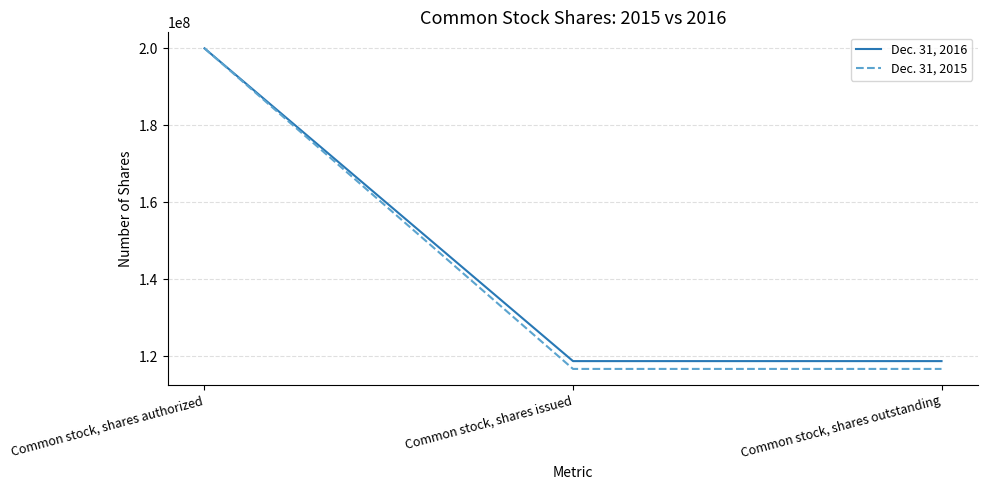

The value of Dec. 31, 2016 at Common stock, shares authorized is 319686771. True or false?

False